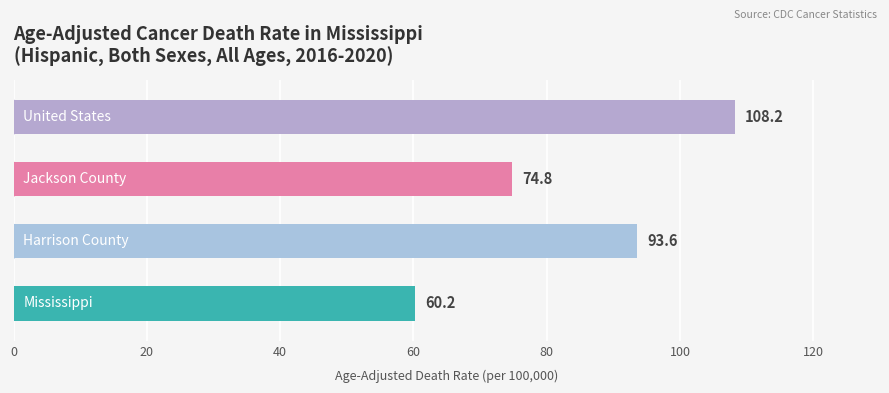

How many data points are less than 93?

2